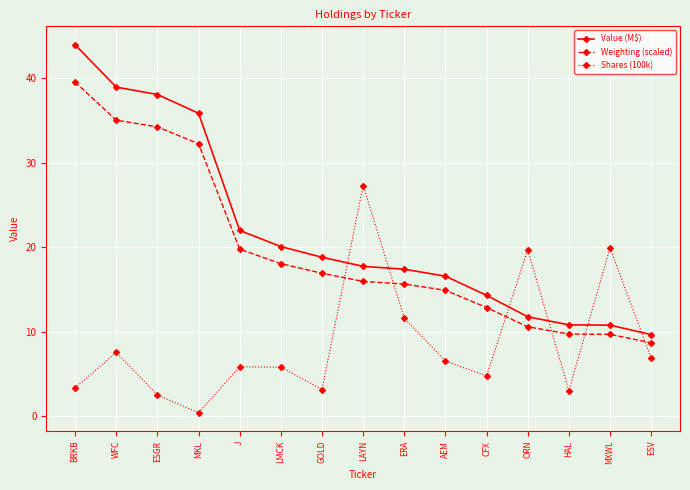

Rank the series by their average value, from lowest to highest.

Shares (100k), Weighting (scaled), Value (M$)